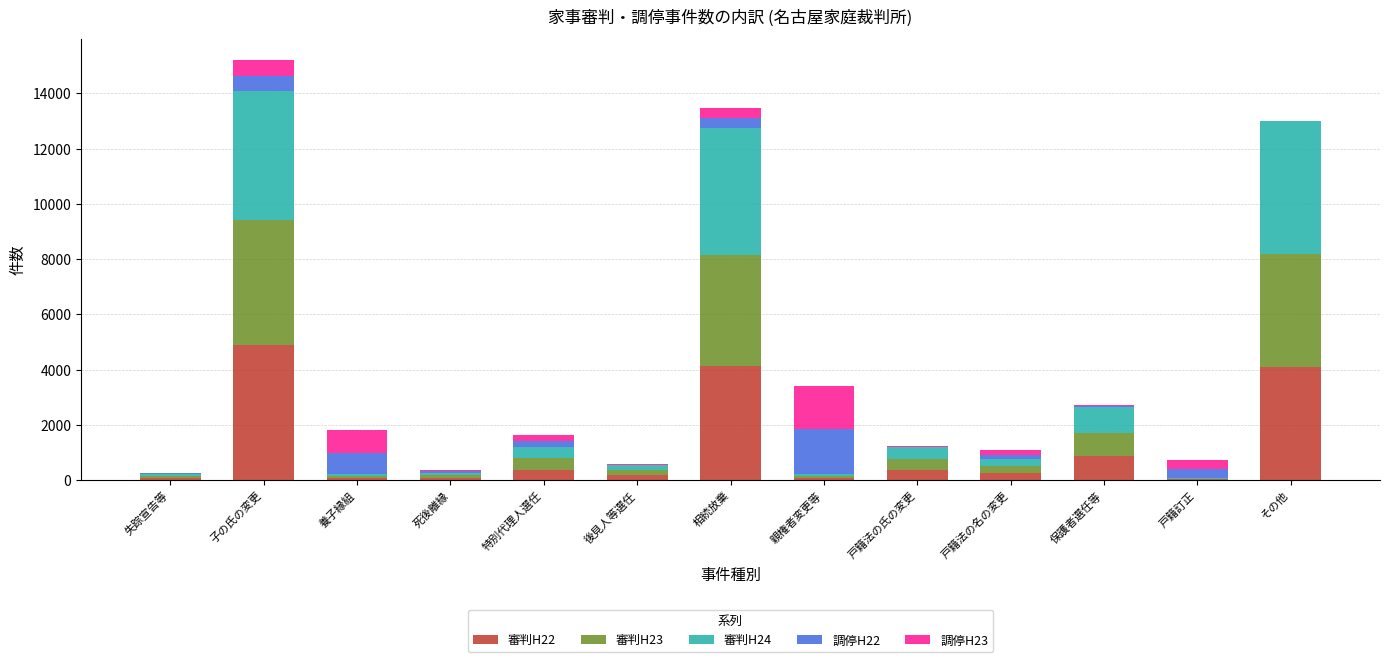

At which label does 審判H22 reach its peak?

子の氏の変更